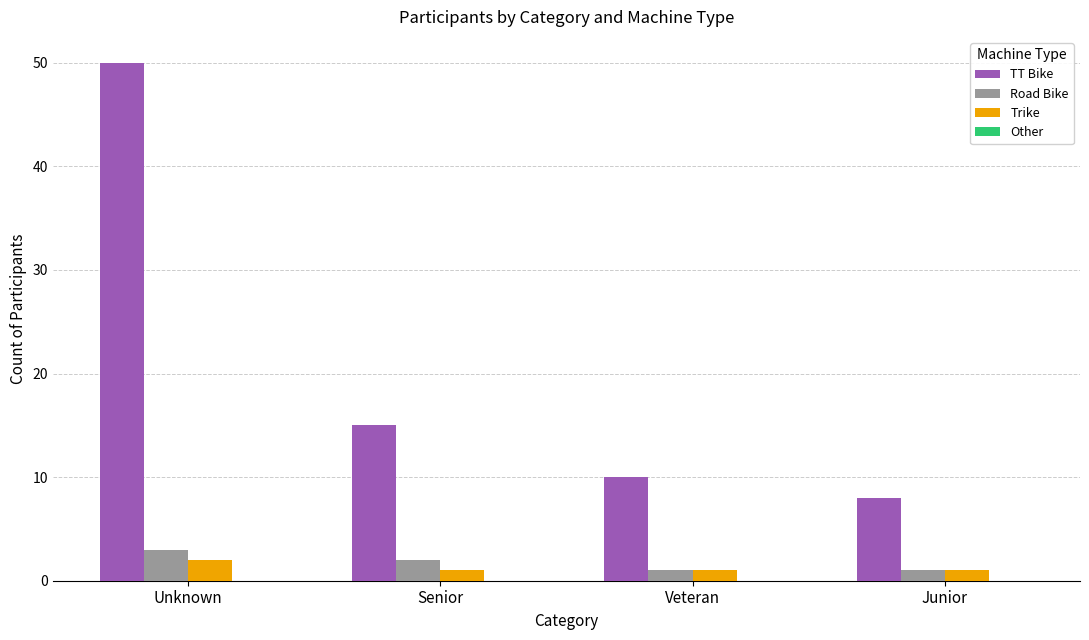

Reading left to right, extract all data points from this chart.

TT Bike: Unknown=50	Senior=15	Veteran=10	Junior=8
Road Bike: Unknown=3	Senior=2	Veteran=1	Junior=1
Trike: Unknown=2	Senior=1	Veteran=1	Junior=1